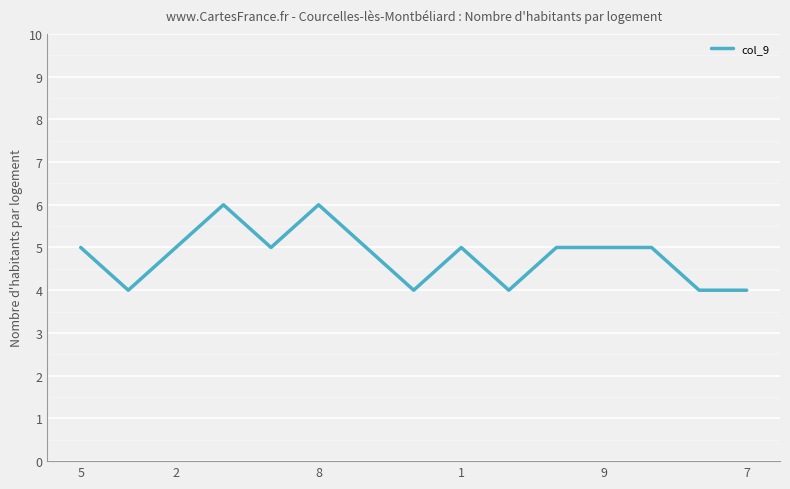

Does the chart have visible grid lines?

Yes